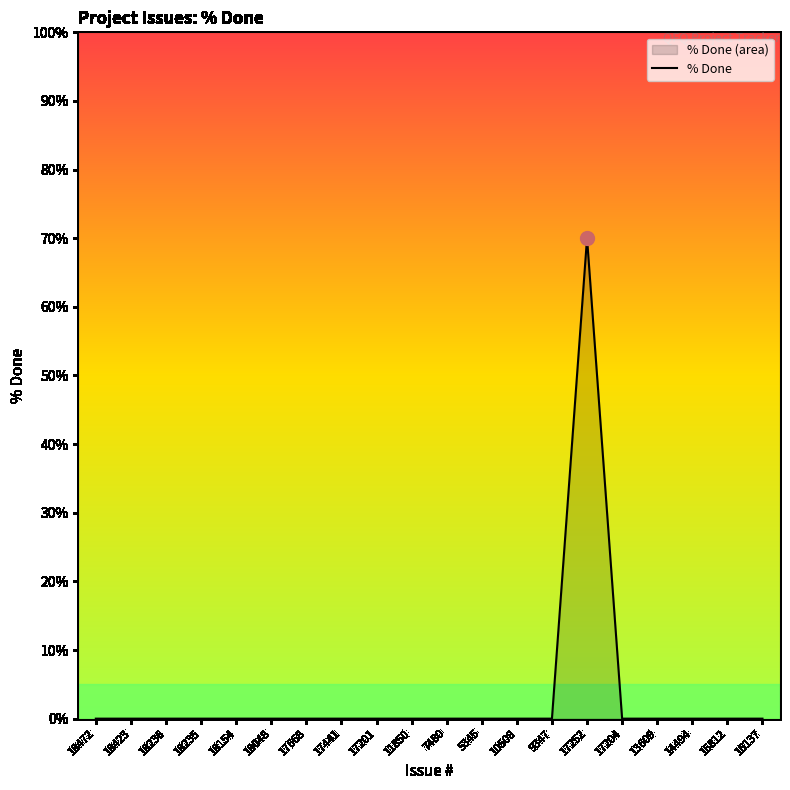

What is the label of the 6th point from the right?

17252